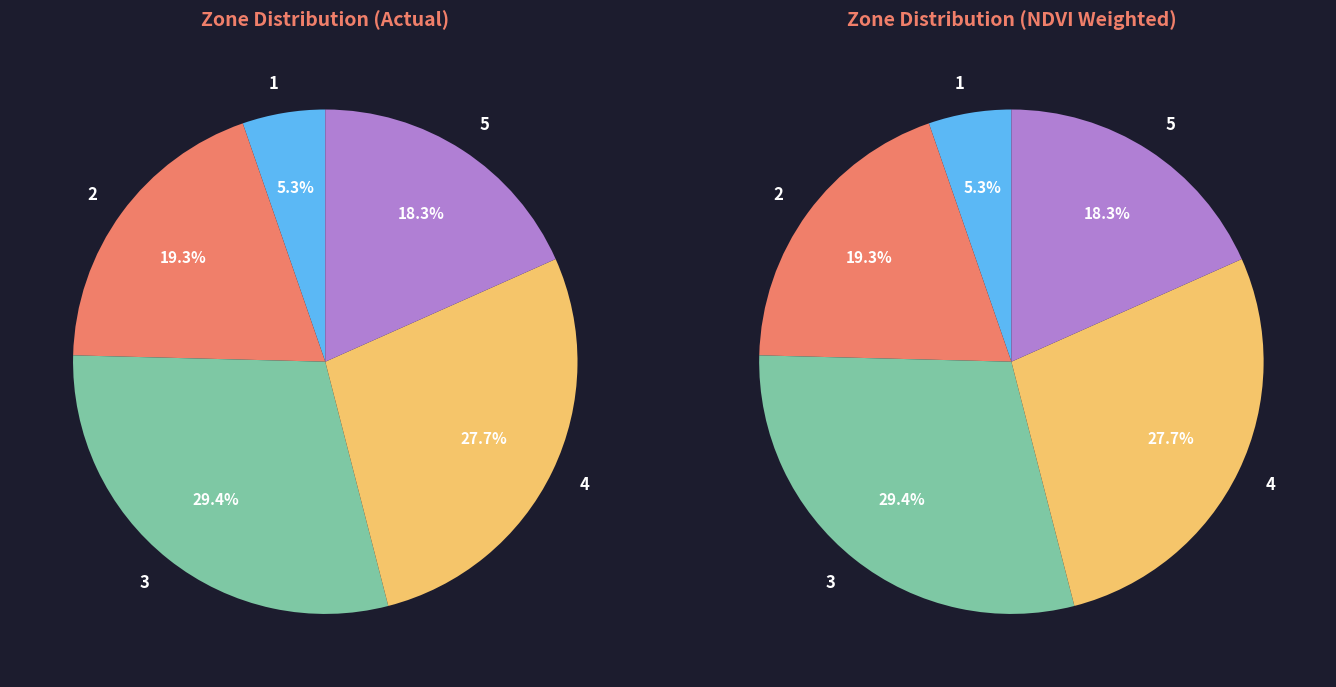

Is it true that 5 is 24% of the pie?

False